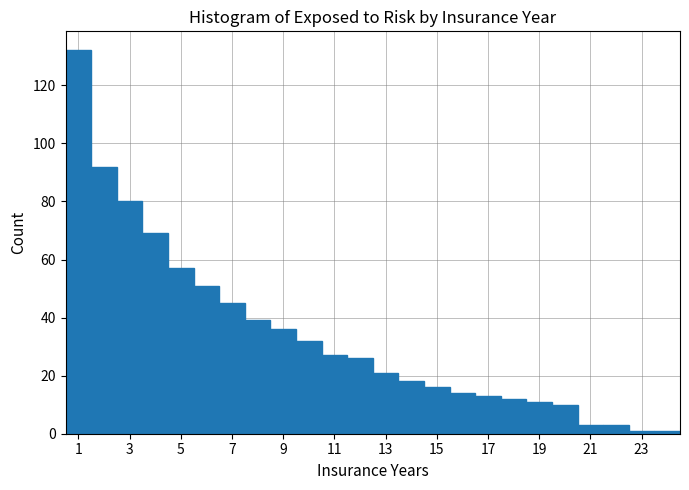

Reading left to right, transcribe this chart: for each bar, give the range it covers on the x-axis and its height. Neither the bar edges nor the heights are printed on the chart, so give them approximately, as read against the axes.

0.5 to 1.5: 132
1.5 to 2.5: 92
2.5 to 3.5: 80
3.5 to 4.5: 70
4.5 to 5.5: 58
5.5 to 6.5: 52
6.5 to 7.5: 46
7.5 to 8.5: 40
8.5 to 9.5: 36
9.5 to 10.5: 32
10.5 to 11.5: 28
11.5 to 12.5: 26
12.5 to 13.5: 22
13.5 to 14.5: 18
14.5 to 15.5: 16
15.5 to 16.5: 14
16.5 to 17.5: 14
17.5 to 18.5: 12
18.5 to 19.5: 12
19.5 to 20.5: 10
20.5 to 21.5: 4
21.5 to 22.5: 4
22.5 to 23.5: under 2
23.5 to 24.5: under 2